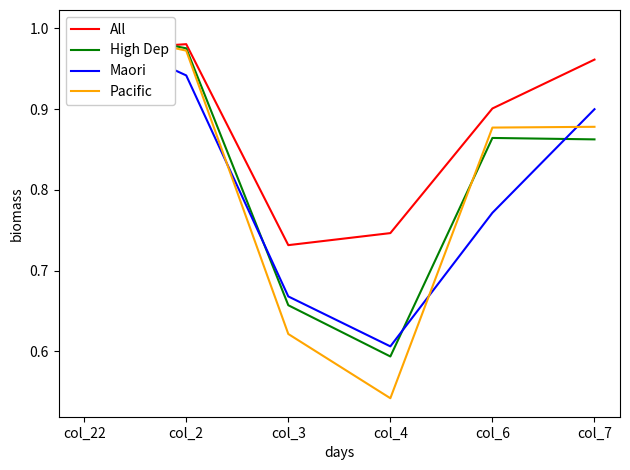

The Maori series shows 1.5 at col_2. True or false?

False